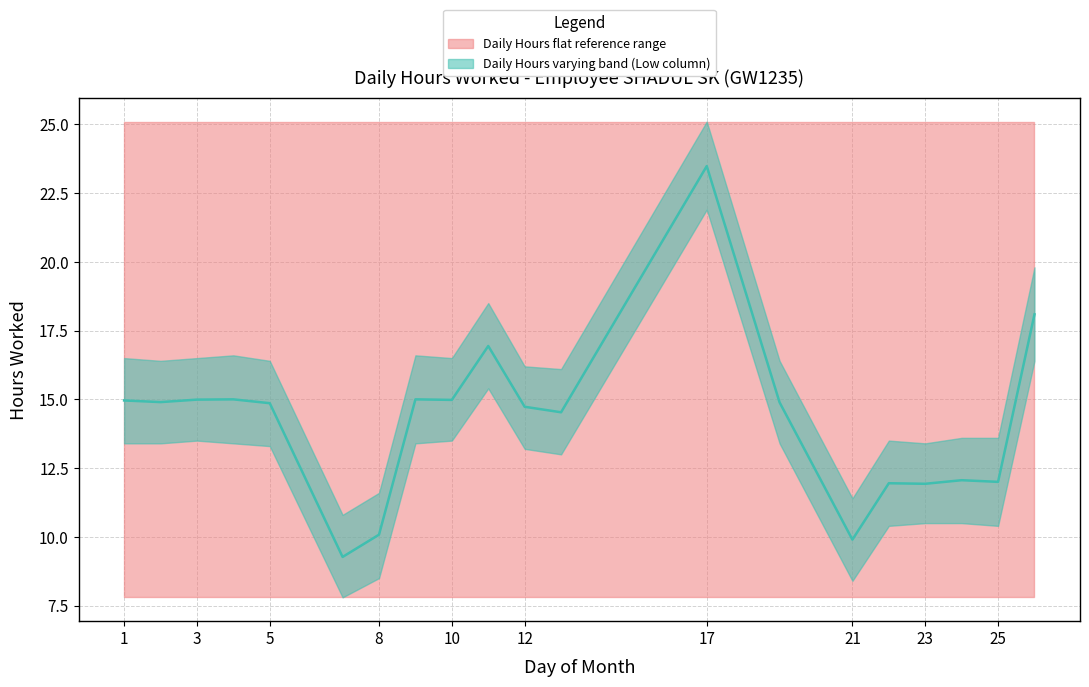

Approximately how many times larger is the value at 12 compared to 16?

0.8